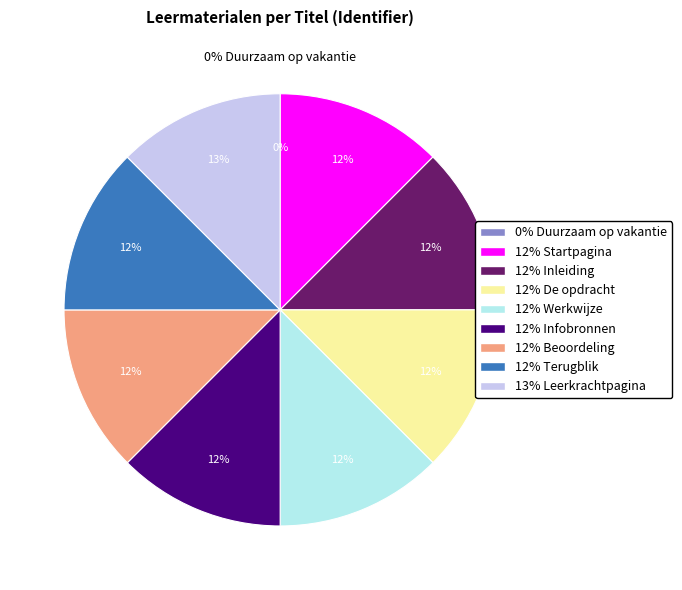

Combined, what portion of the pie is De opdracht and Inleiding?

25.0%